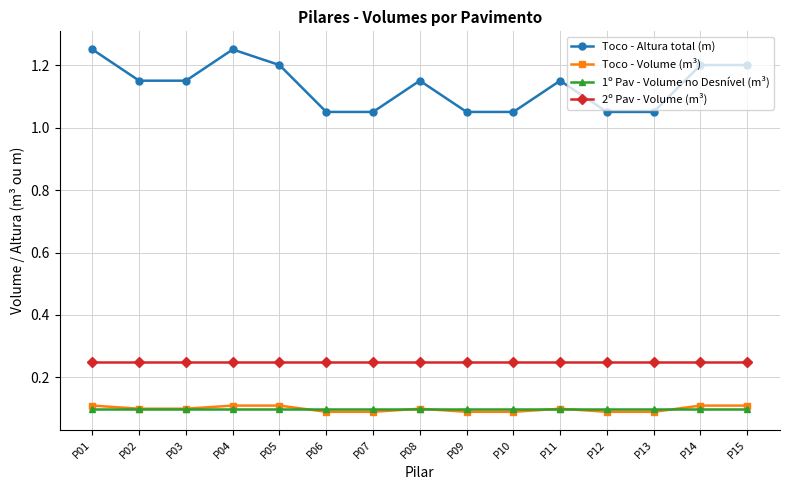

True or false: Toco - Altura total (m) and 1º Pav - Volume no Desnível (m³) cross at least once.

False